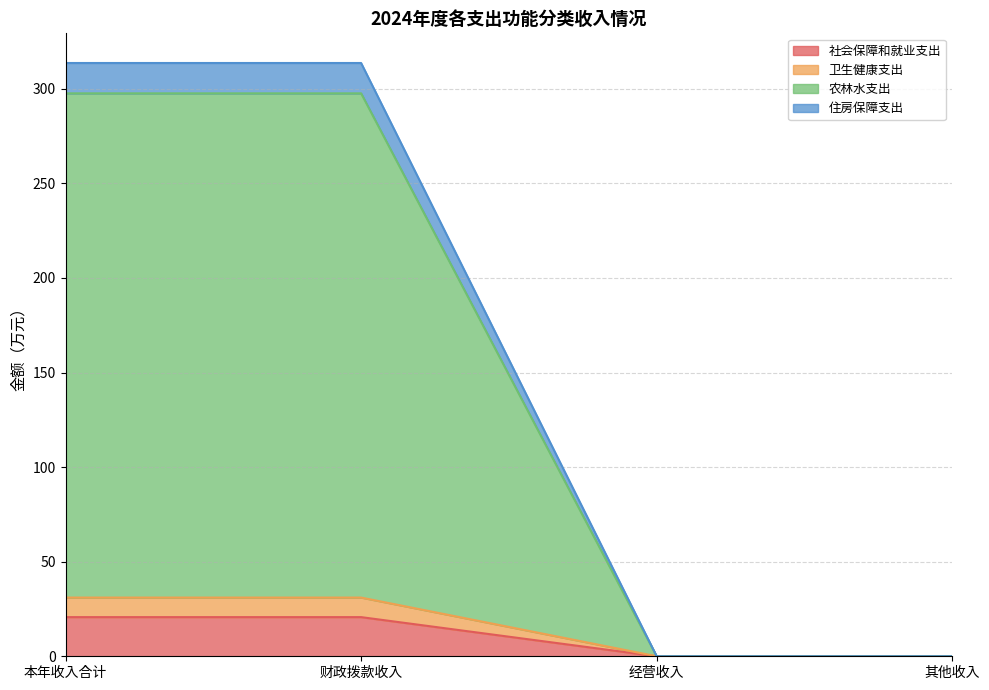

Reading right to left, what are the values for 社会保障和就业支出?

0.0	0.0	20.7	20.7